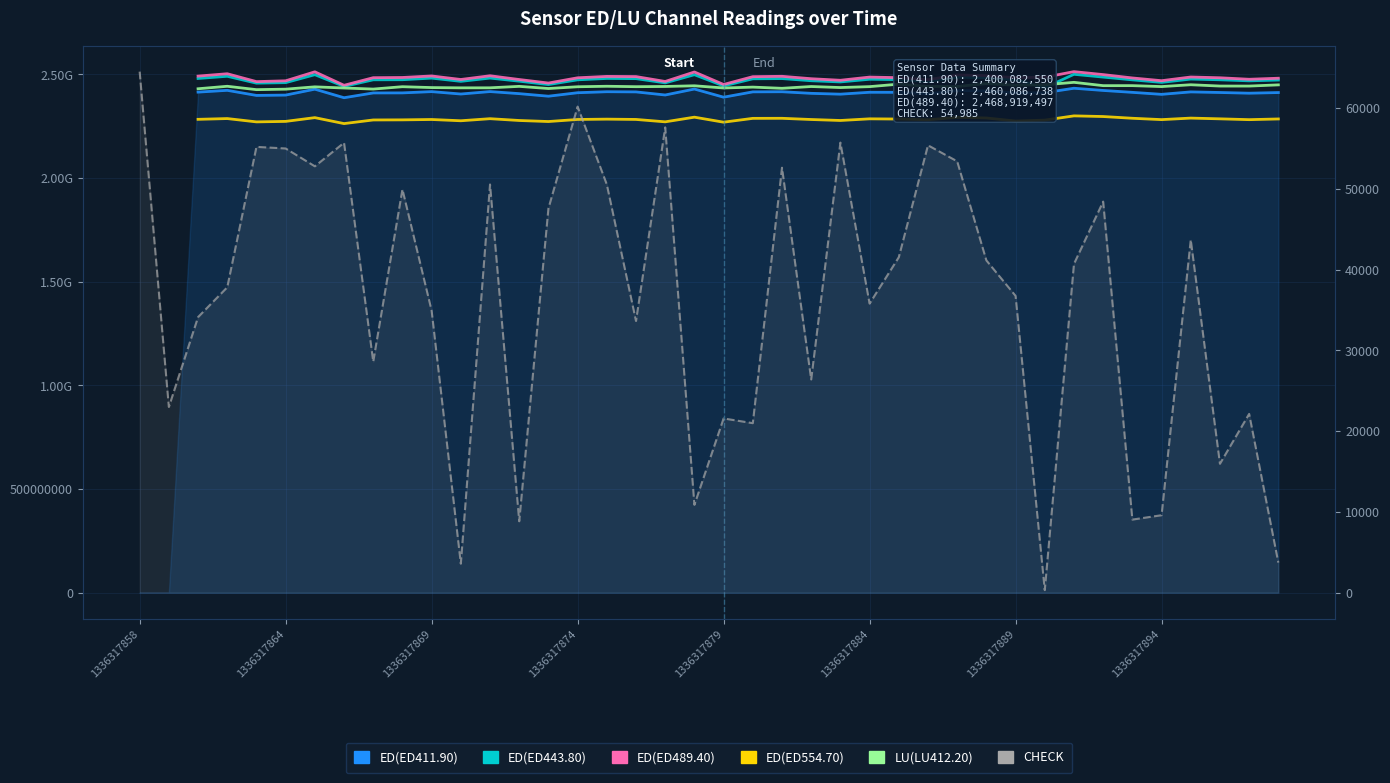

How many data points in ED(ED443.80) are less than 2473855707?

18